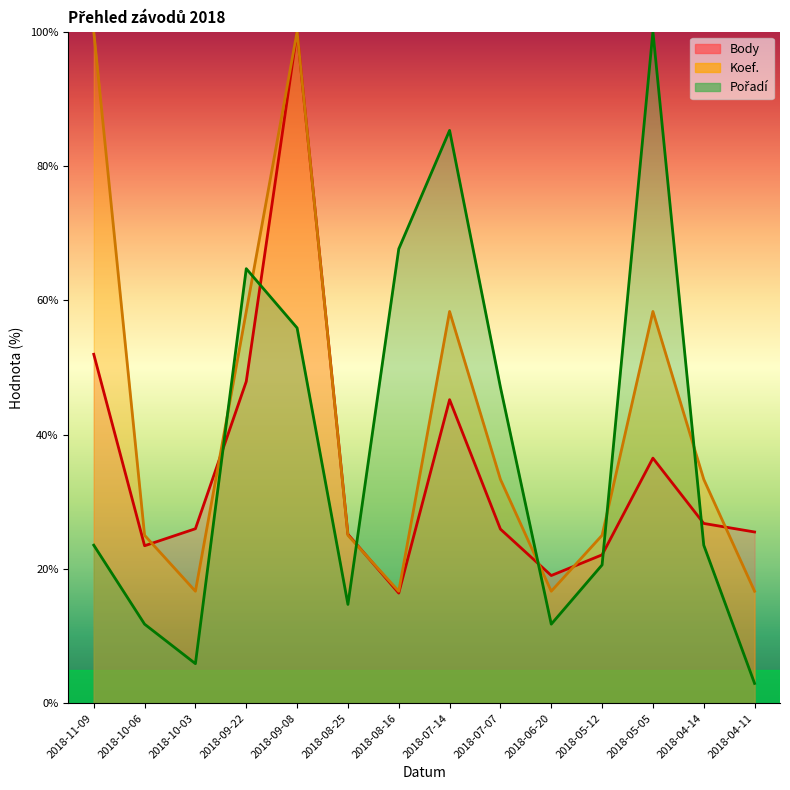

What is the average value of the Koef. series?

41.7